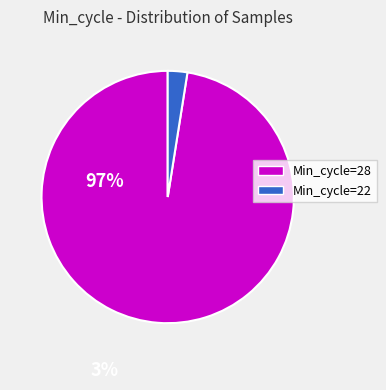

Does any single category account for the majority?

Yes